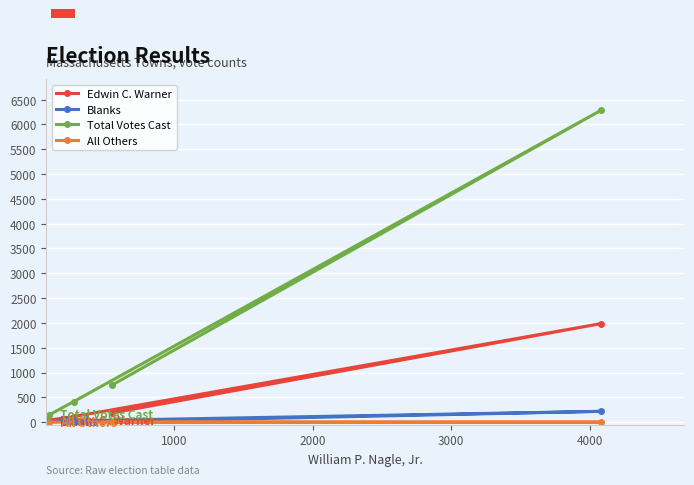

True or false: Total Votes Cast has a value of 557 at 2000.

False